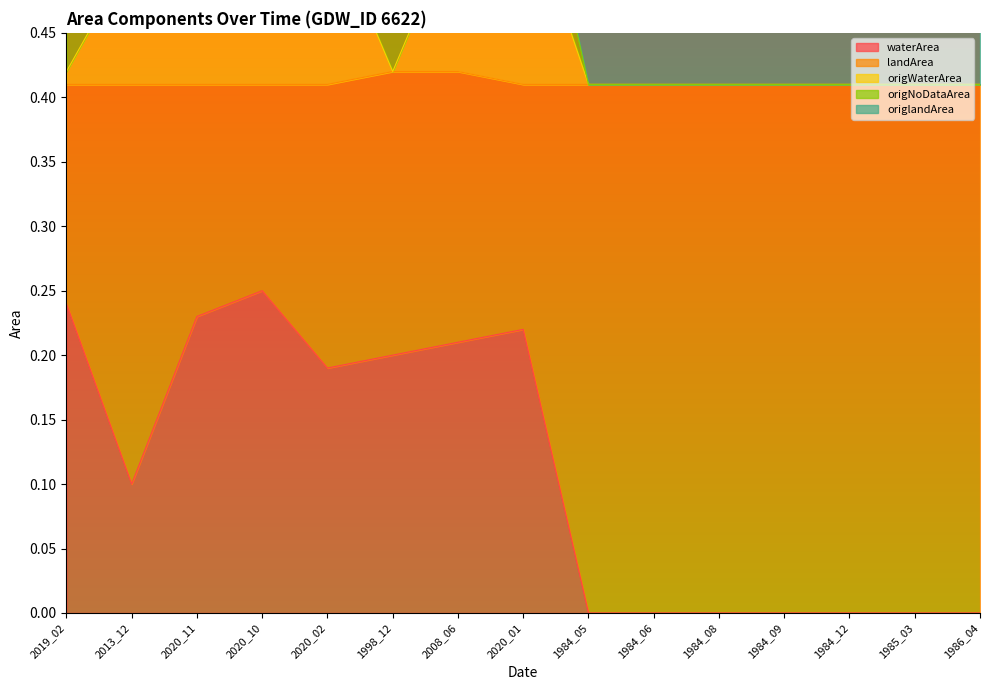

What is the value of the origWaterArea point at the 15th from the left?

0.4